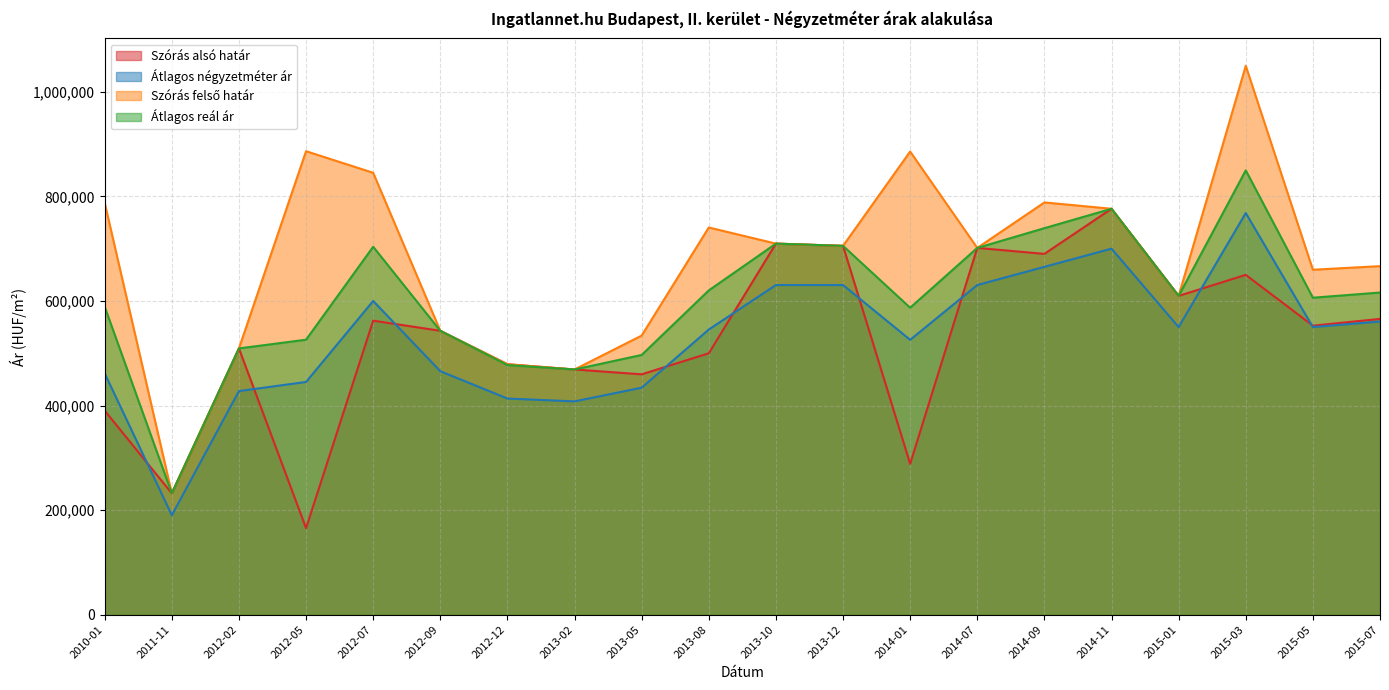

What are all the series names shown in the legend?

Szórás alsó határ, Átlagos négyzetméter ár, Szórás felső határ, Átlagos reál ár